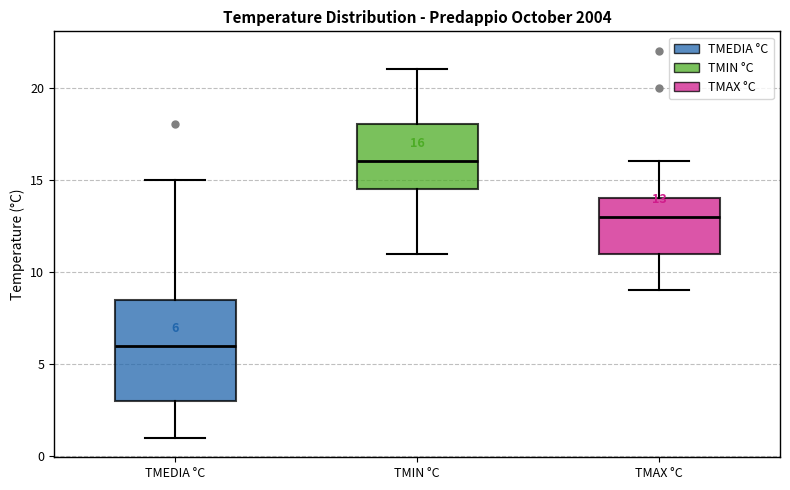

Which box has the highest median line?

TMIN °C